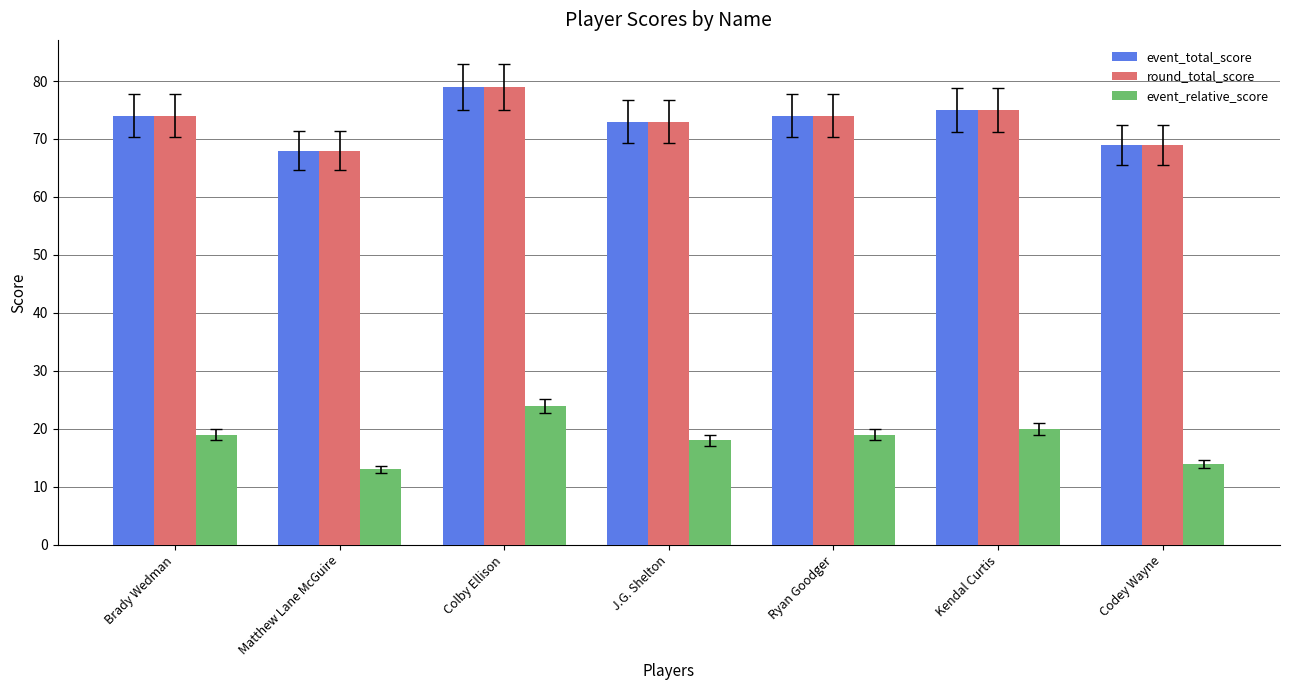

What is the label of the 7th bar from the left?

Codey Wayne